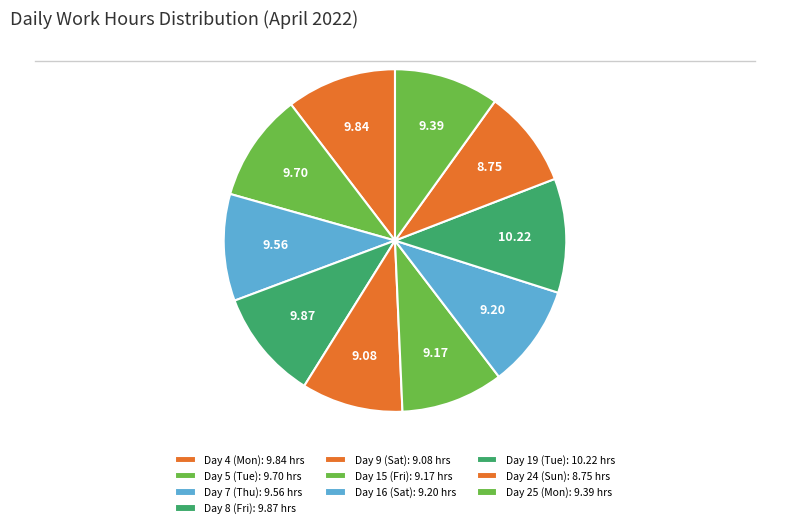

Count the number of slices in the pie.

10